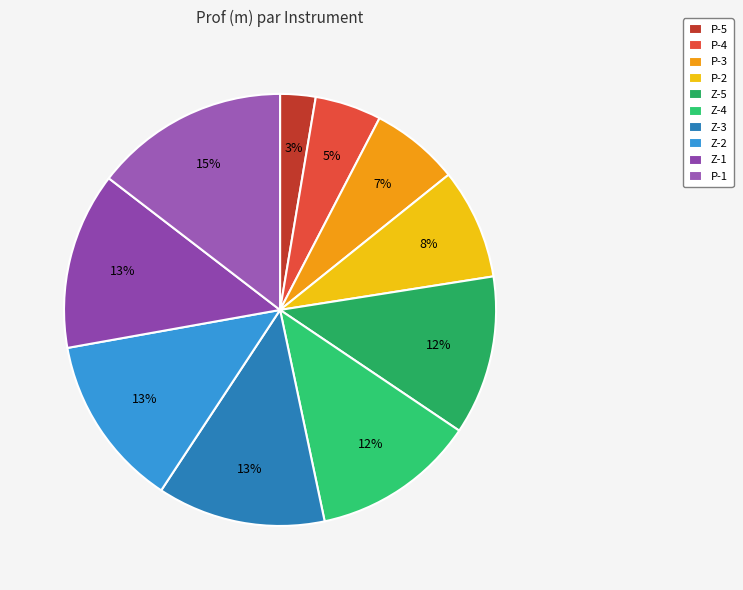

To the nearest percent, what is the difference between the Z-5 and P-5 slice percentages?

9%